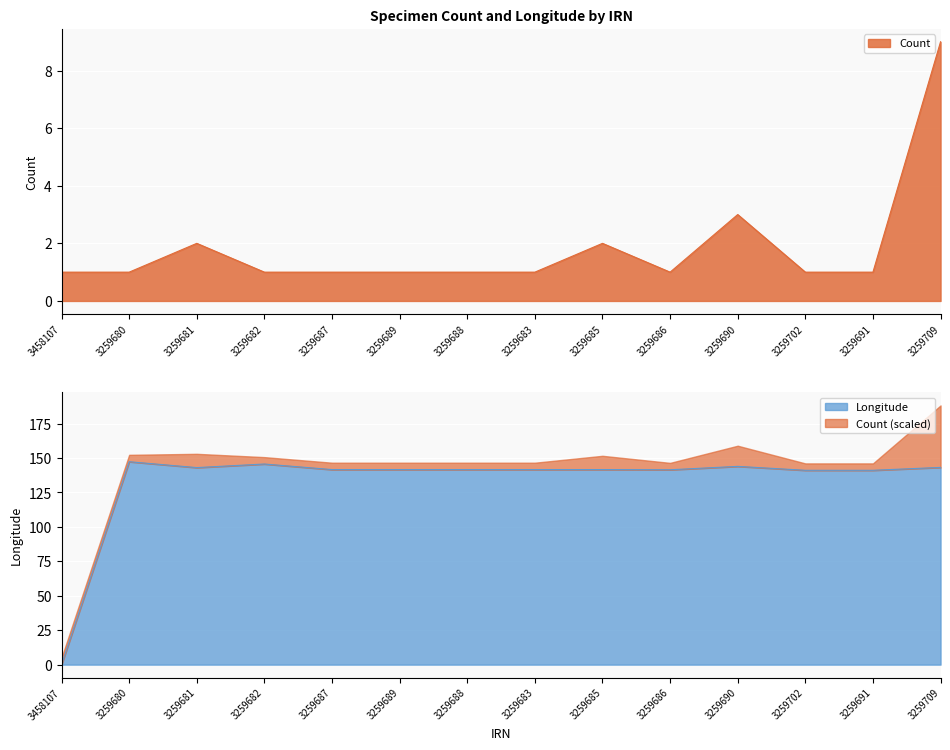

What is the greatest value displayed?

147.3